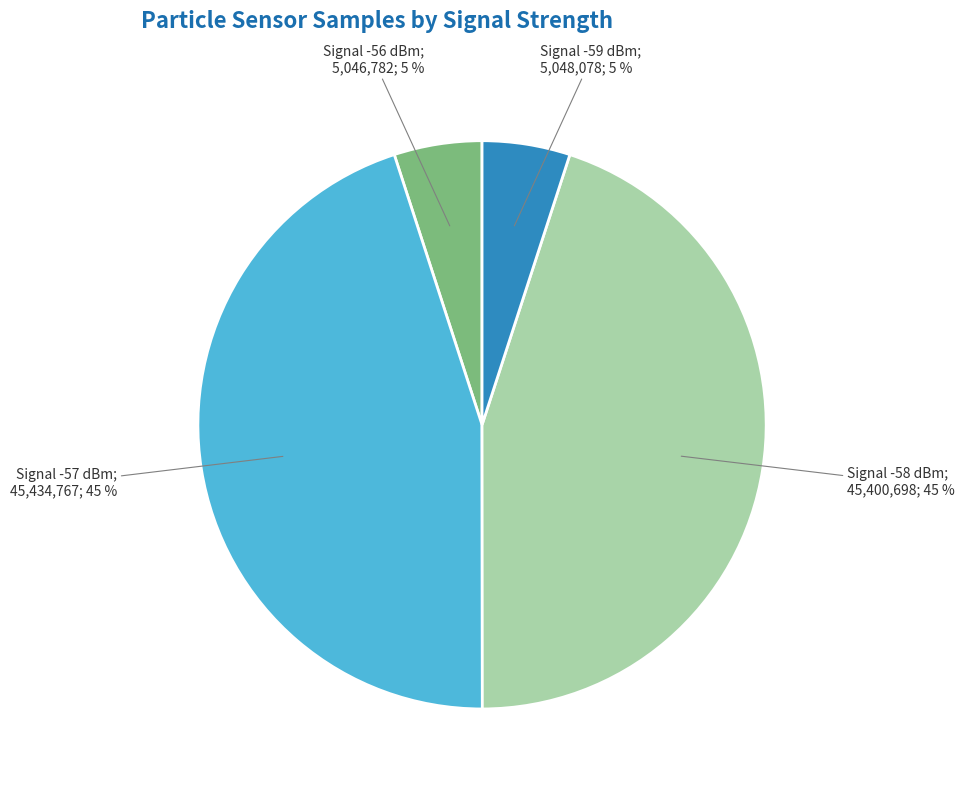

To the nearest percent, what is the difference between the largest and smallest slice percentages?

40%